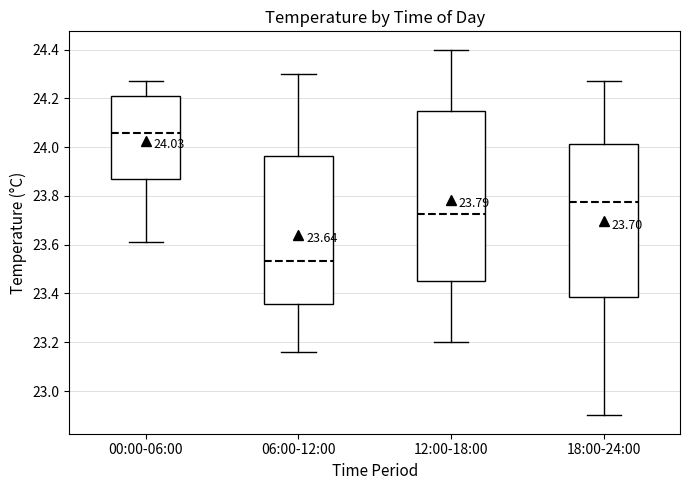

Which box's median line is the highest?

00:00-06:00